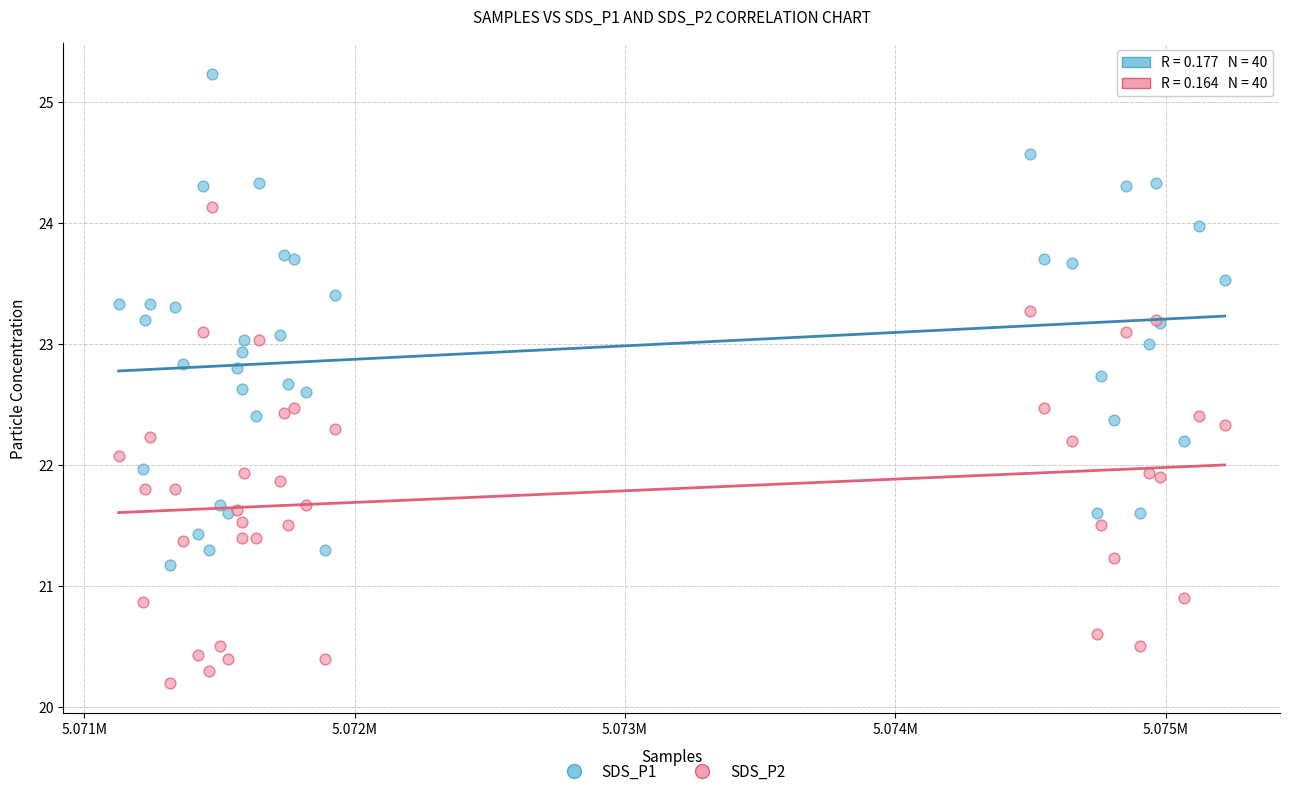

Which series reaches the minimum Y coordinate?

SDS_P2